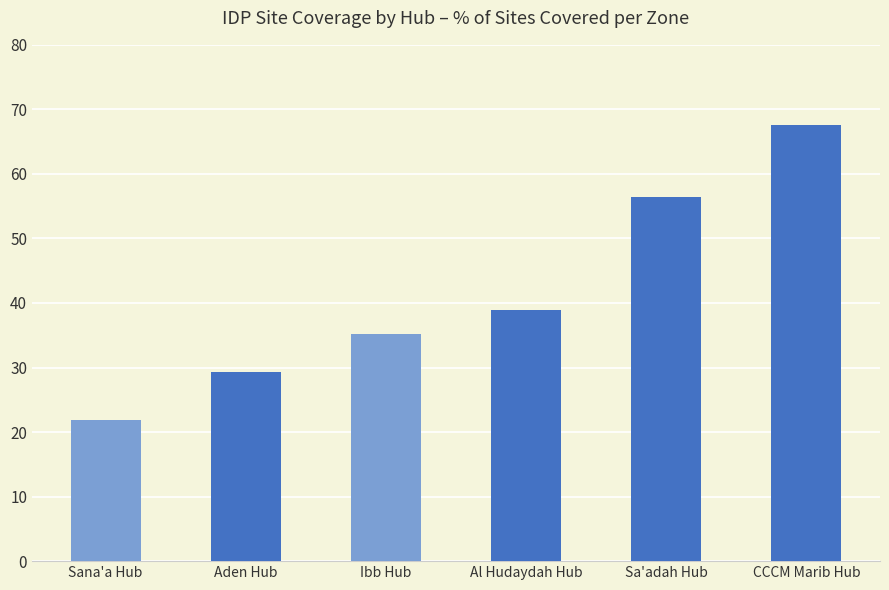

List the labels in order of value, smallest first.

Sana'a Hub, Aden Hub, Ibb Hub, Al Hudaydah Hub, Sa'adah Hub, CCCM Marib Hub